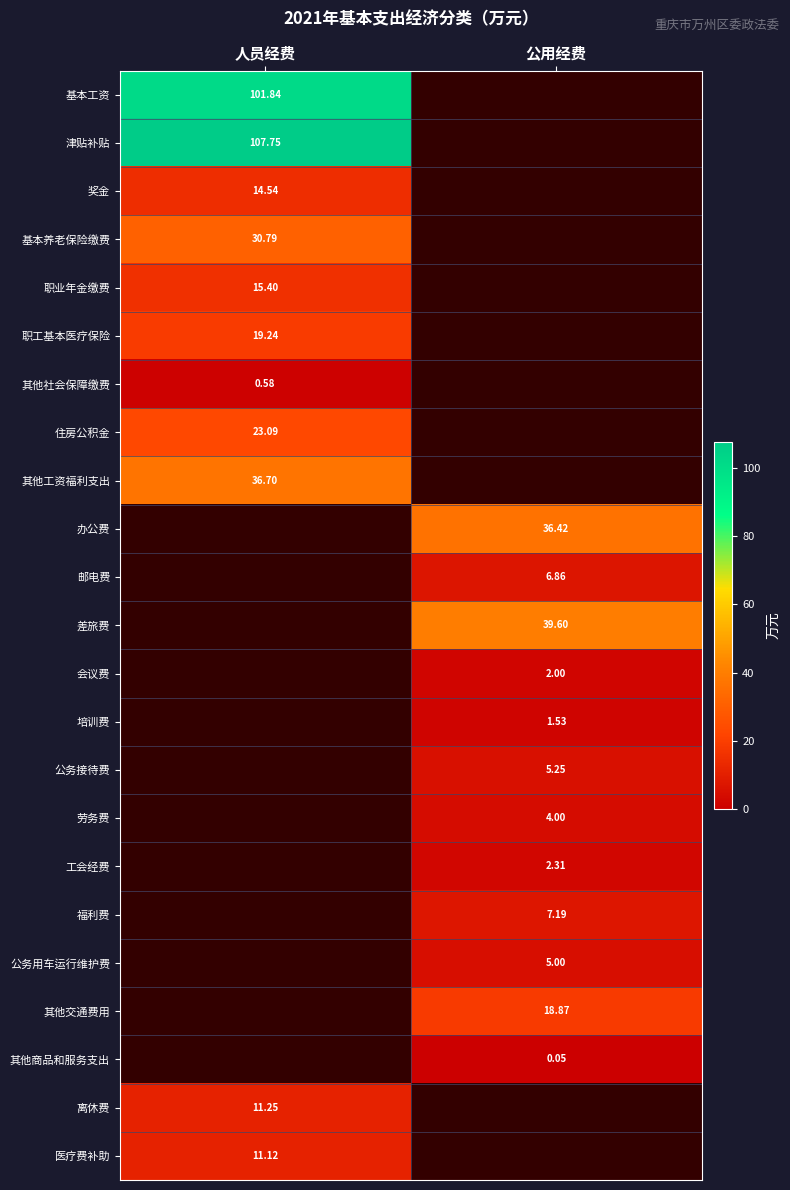

Is the value of 工会经费 at 公用经费 greater than the value of 基本养老保险缴费 at 人员经费?

No